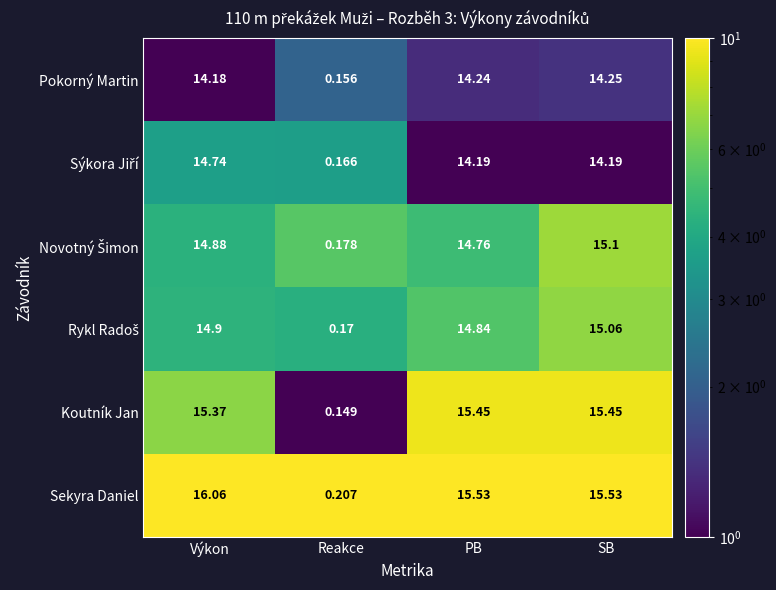

Between Reakce and SB, which series saw the biggest shift?

Sekyra Daniel